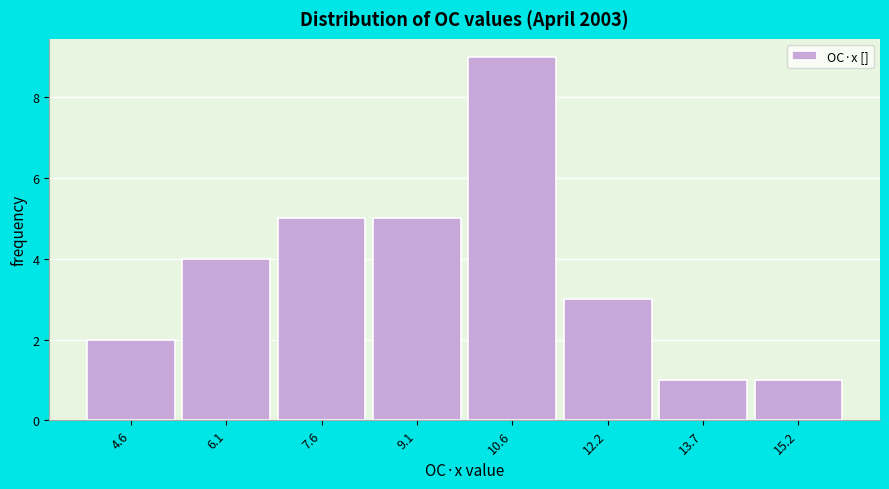

Reading left to right, what are all the values shown in this chart?

2	4	5	5	9	3	1	1